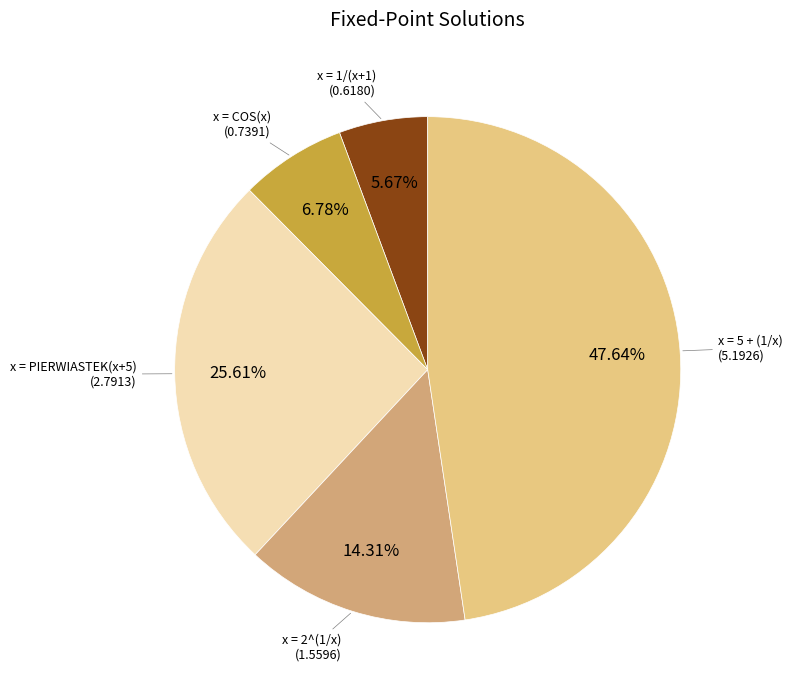

Is there any slice that represents more than half of the pie?

No